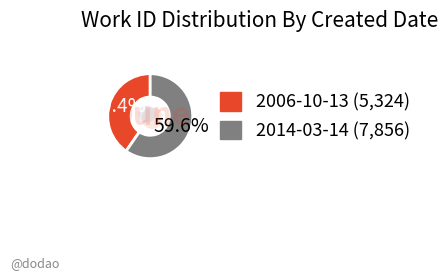

To the nearest percent, what percentage of the pie is 2014-03-14?

60%